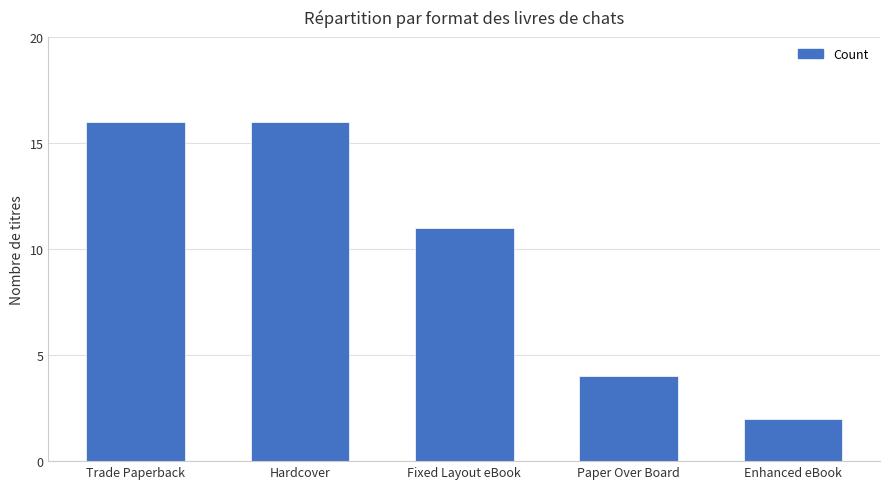

Is it true that the value at Fixed Layout eBook is 11?

True